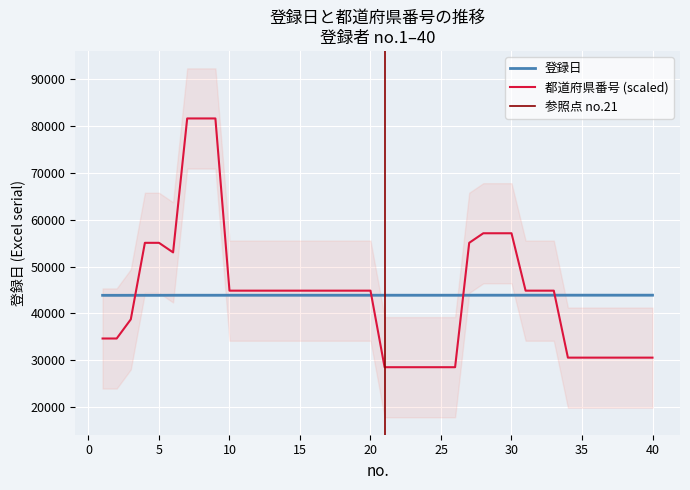

Read the 都道府県番号 value at 17.

44861.4